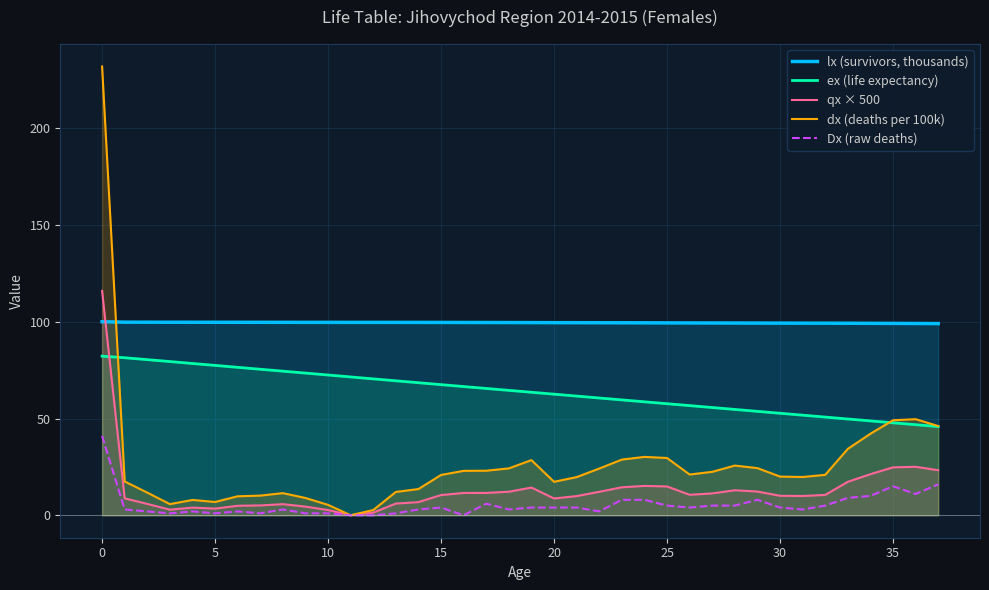

Rank the series by their maximum value, from highest to lowest.

dx (deaths per 100k), qx × 500, lx (survivors, thousands), ex (life expectancy), Dx (raw deaths)